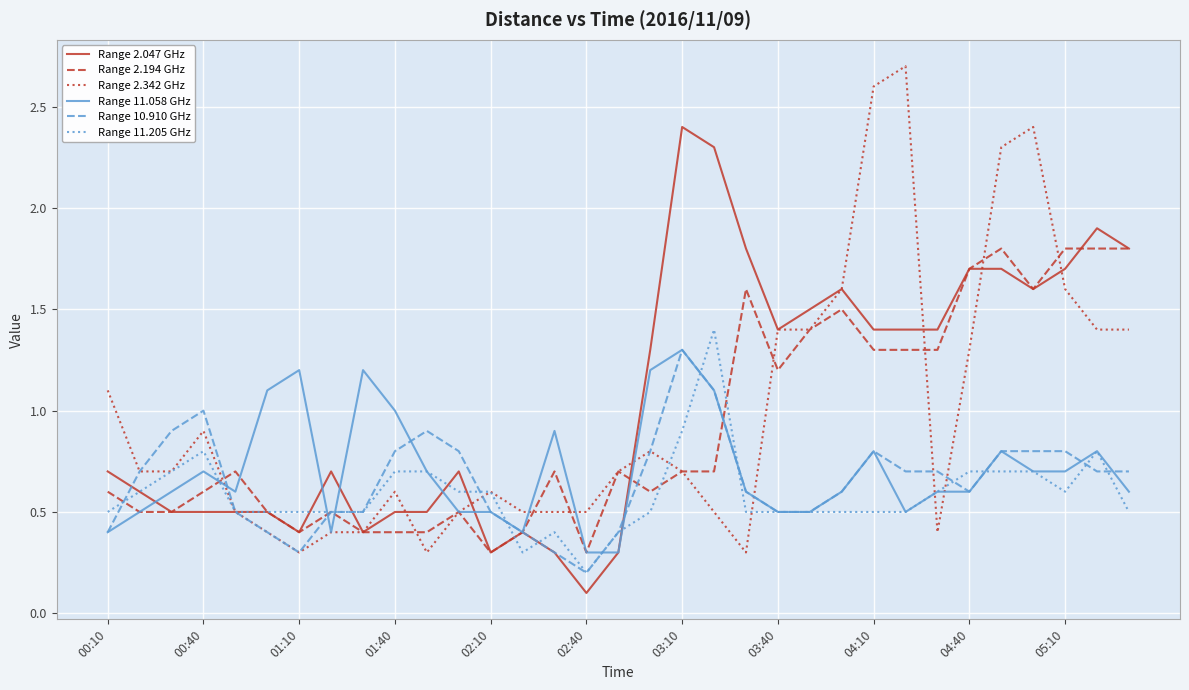

What is the minimum value for Range 11.058 GHz?

0.3